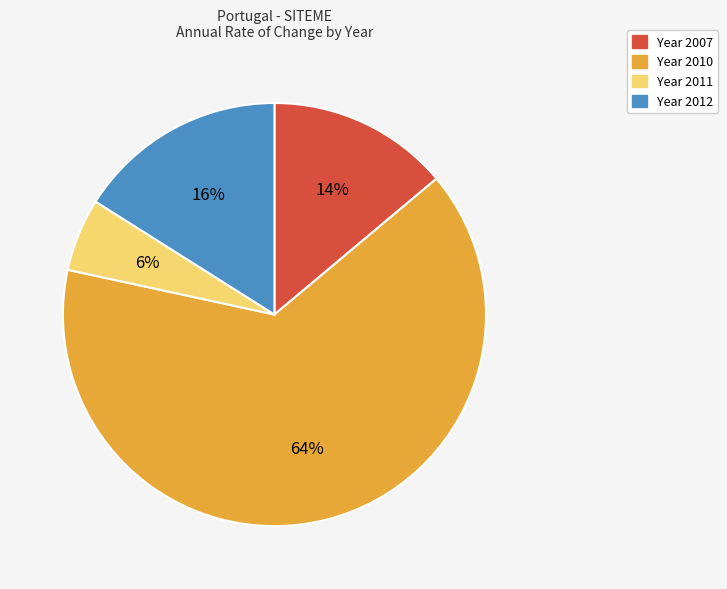

To the nearest percent, what is the average slice percentage?

25%